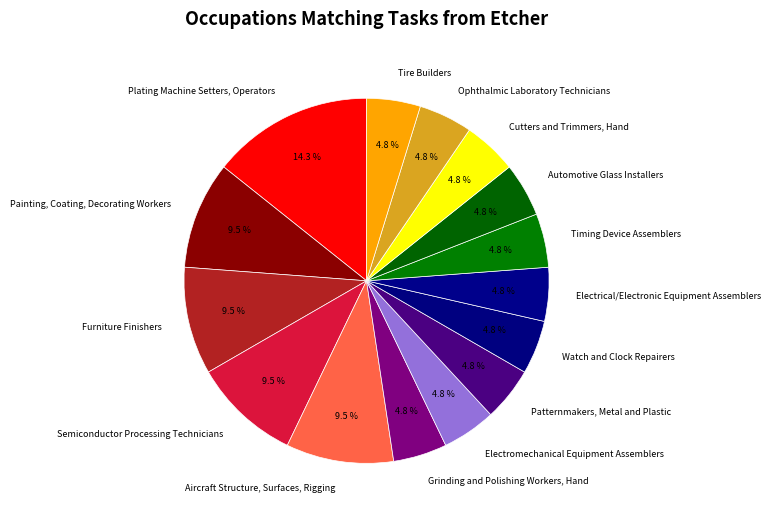

To the nearest percent, what is the difference between the Semiconductor Processing Technicians and Tire Builders slice percentages?

5%